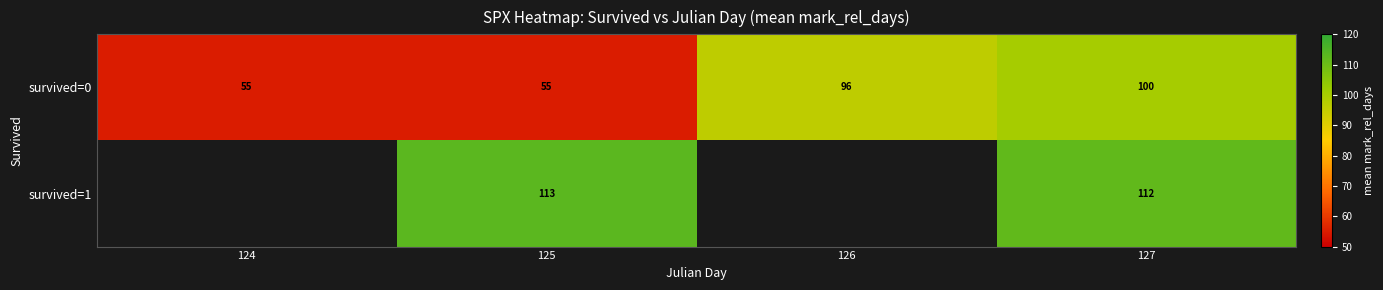

Which has a higher value, 127 or 125?

127